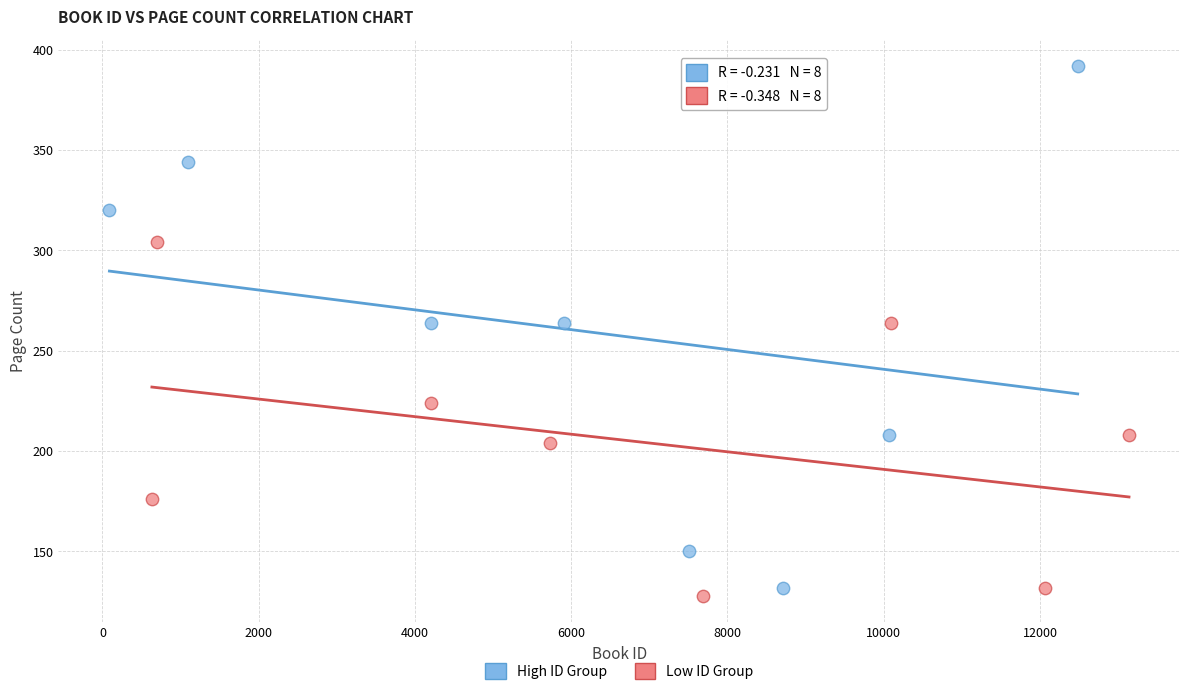

What are all the series names shown in the legend?

High ID Group, Low ID Group